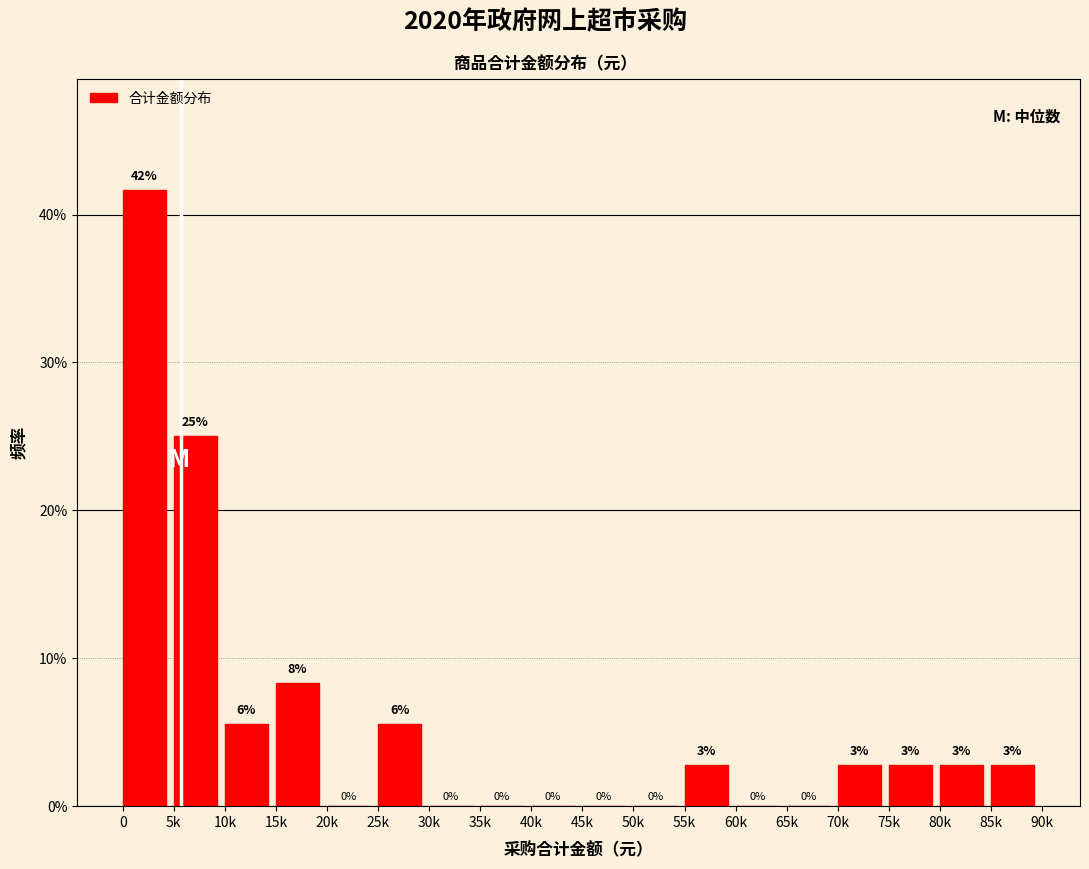

At which label is the value closest to 20?

5k